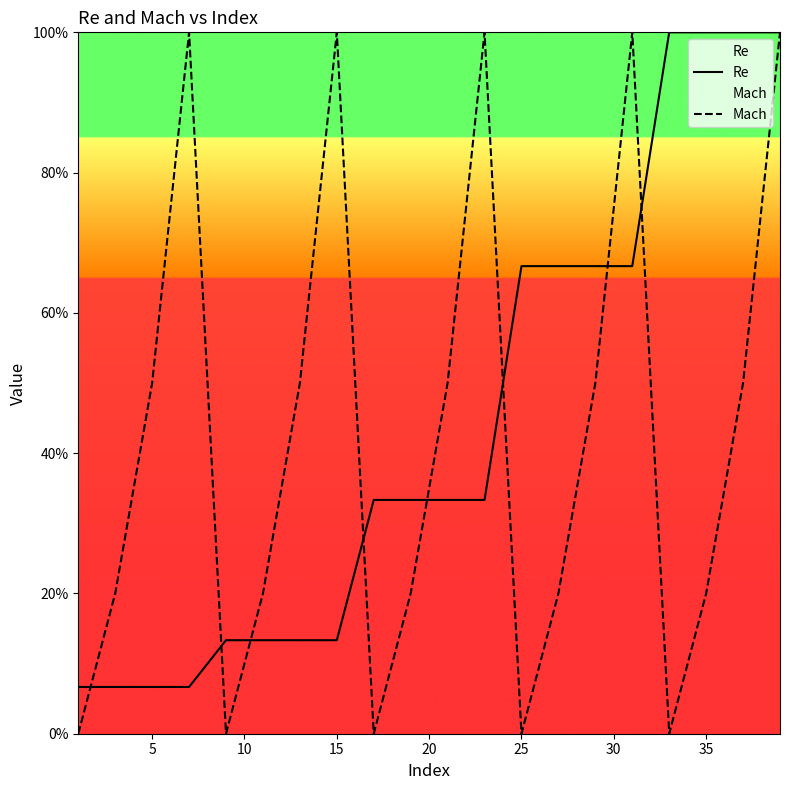

How many lines are shown in the chart?

2